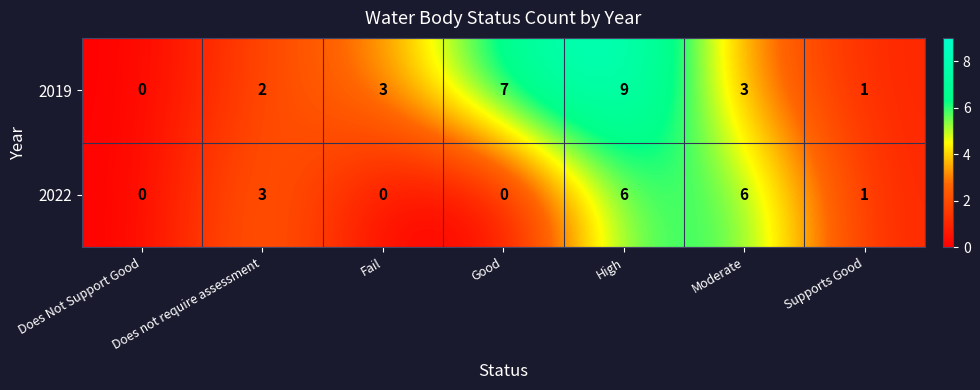

Which series changed the most between Does not require assessment and Moderate?

2022